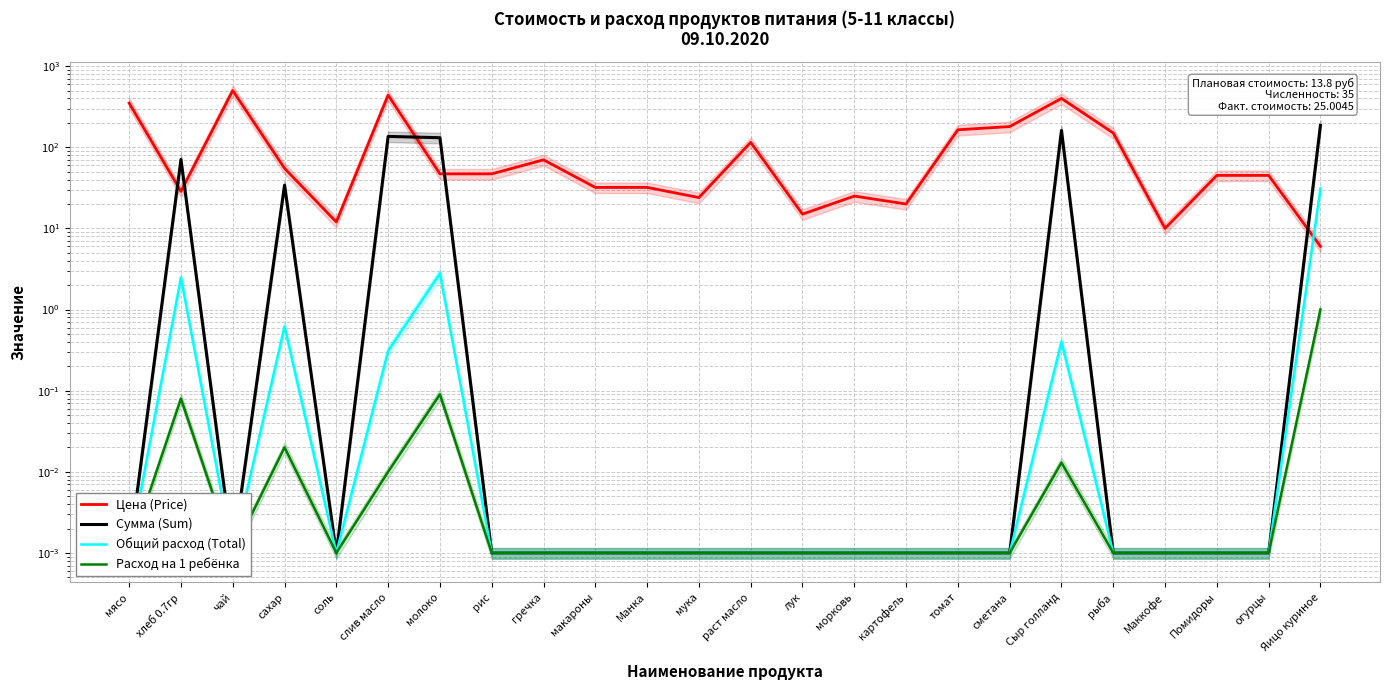

Is it true that Сумма (Sum) equals 0.0 at огурцы?

False